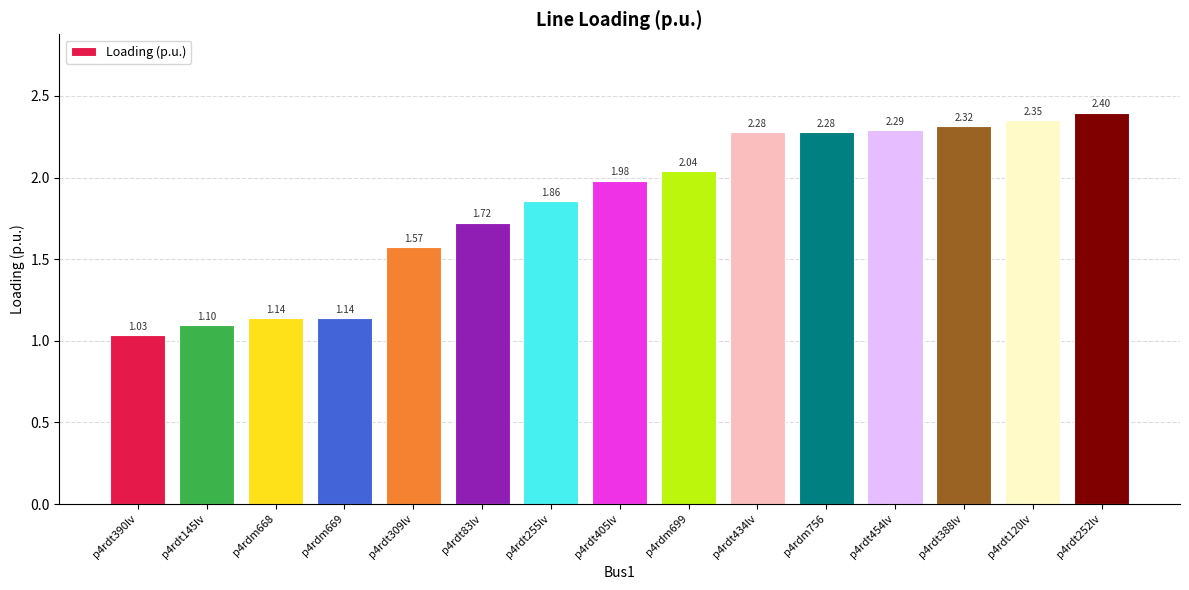

What is the difference between the values at p4rdm756 and p4rdt145lv?

1.2